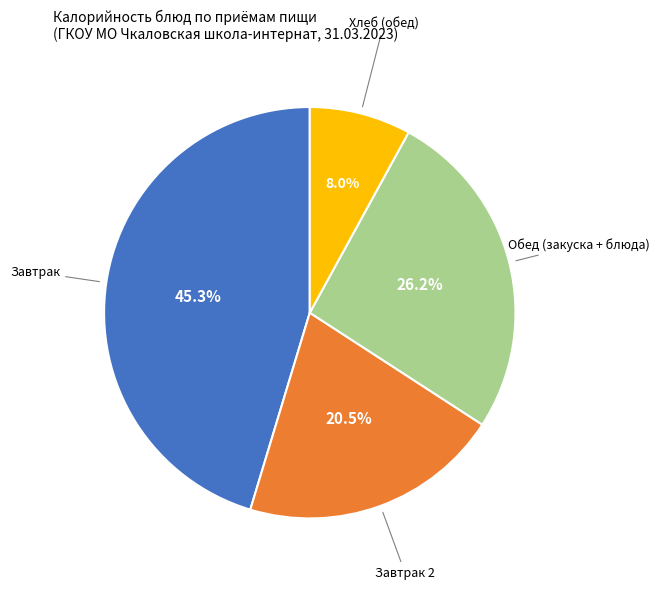

Do Обед (закуска + блюда) and Хлеб (обед) together represent more than half of the pie?

No